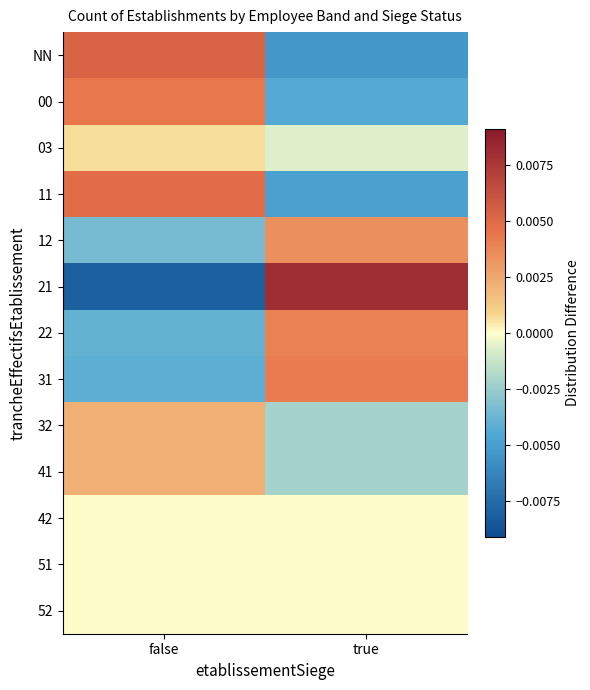

Which series has the widest spread of values?

21